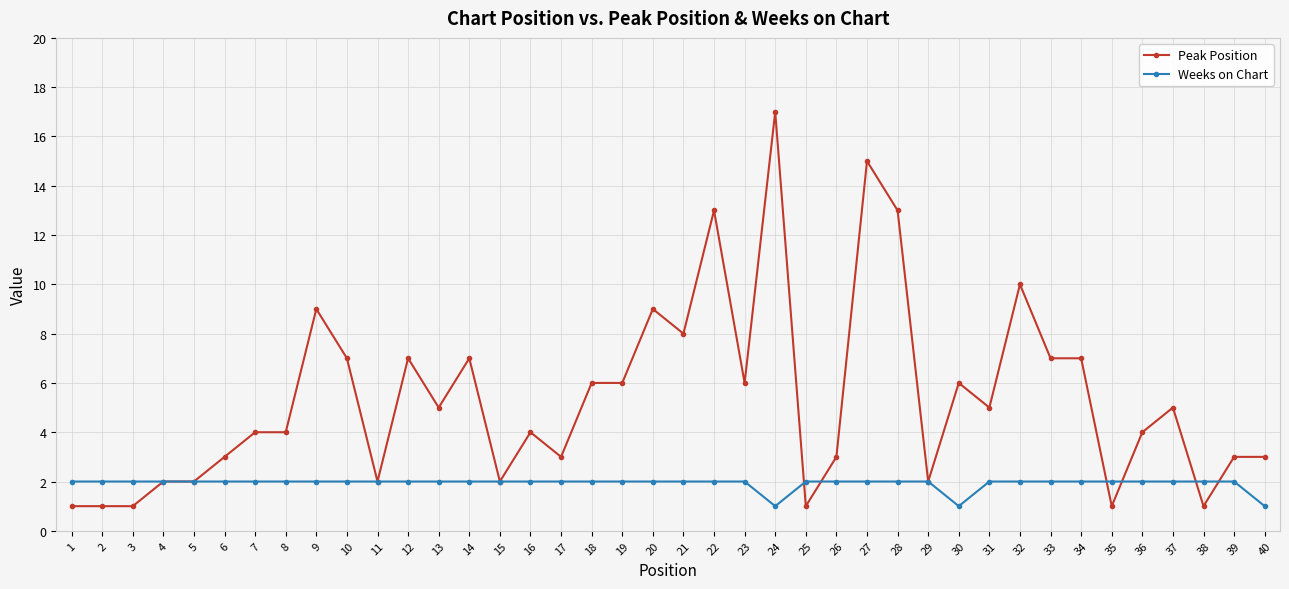

What is the greatest value displayed?

17